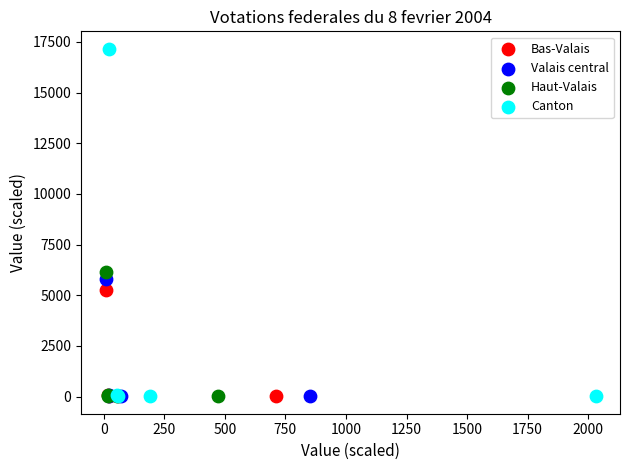

What are all the series names shown in the legend?

Bas-Valais, Valais central, Haut-Valais, Canton